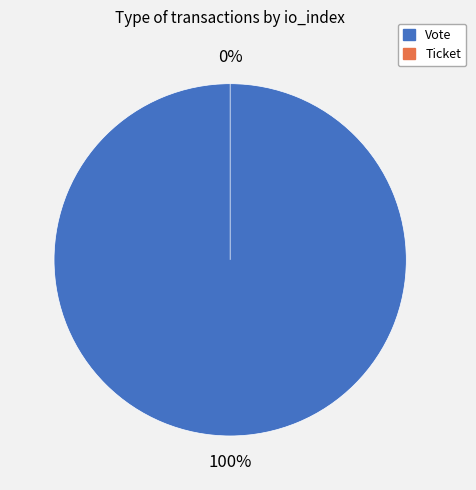

To the nearest percent, what is the combined percentage of Ticket and Vote?

100%